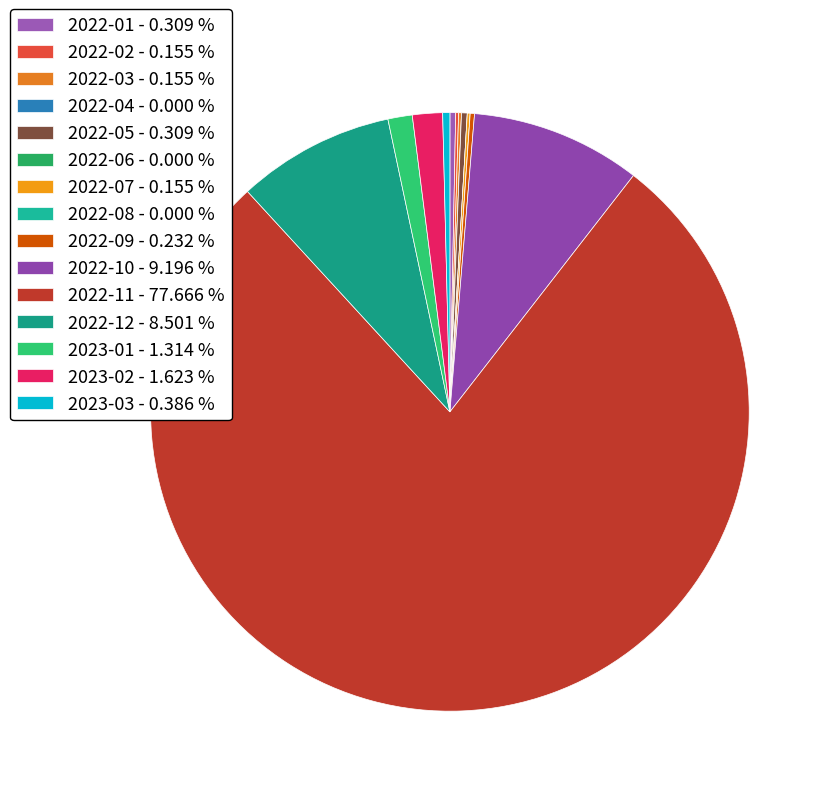

To the nearest percent, what portion does 2022-12 represent?

9%